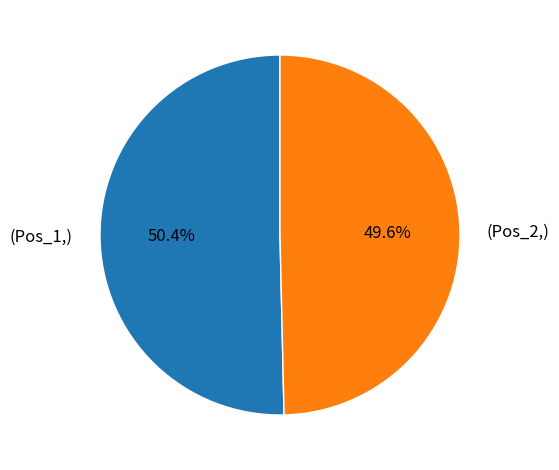

Is there any slice that represents more than half of the pie?

Yes